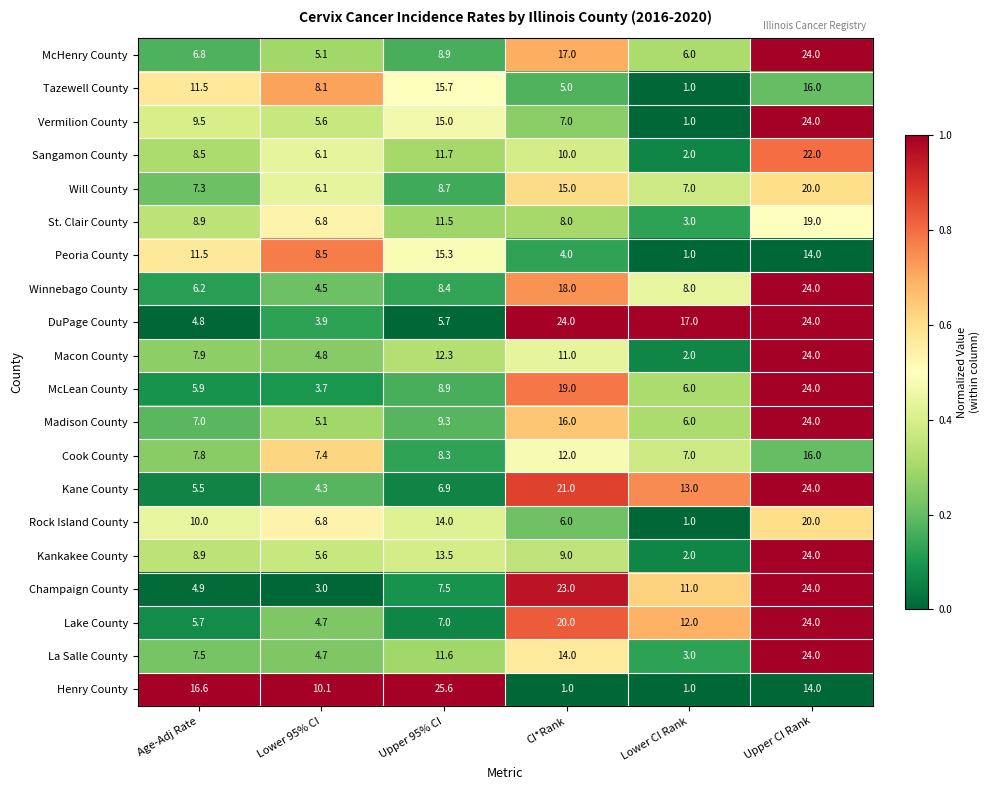

Which label corresponds to the largest value in the chart?

Upper 95% CI